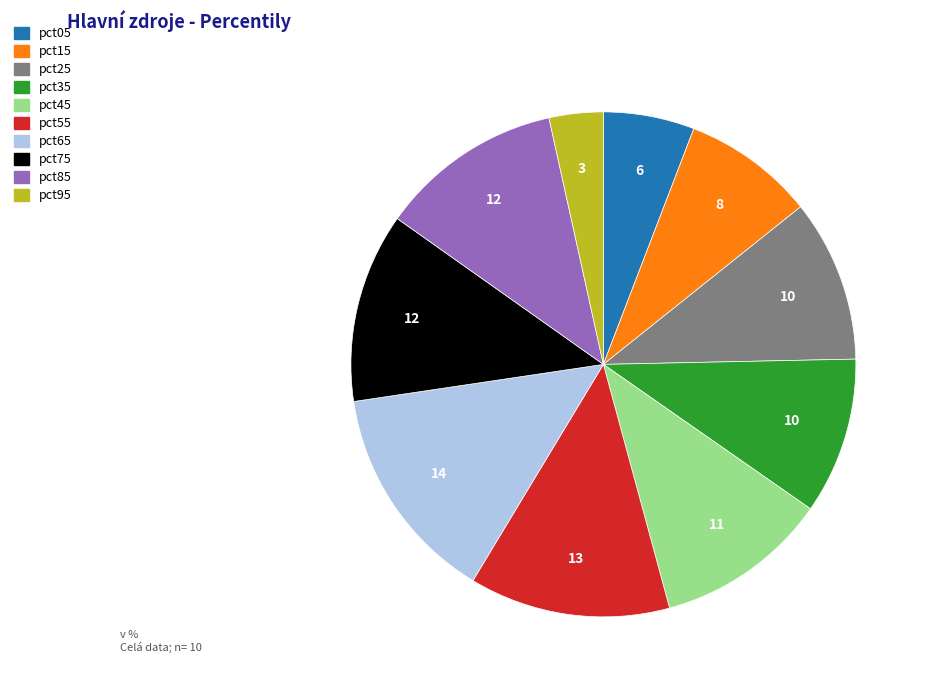

Is the sum of pct35 and pct45 greater than half?

No